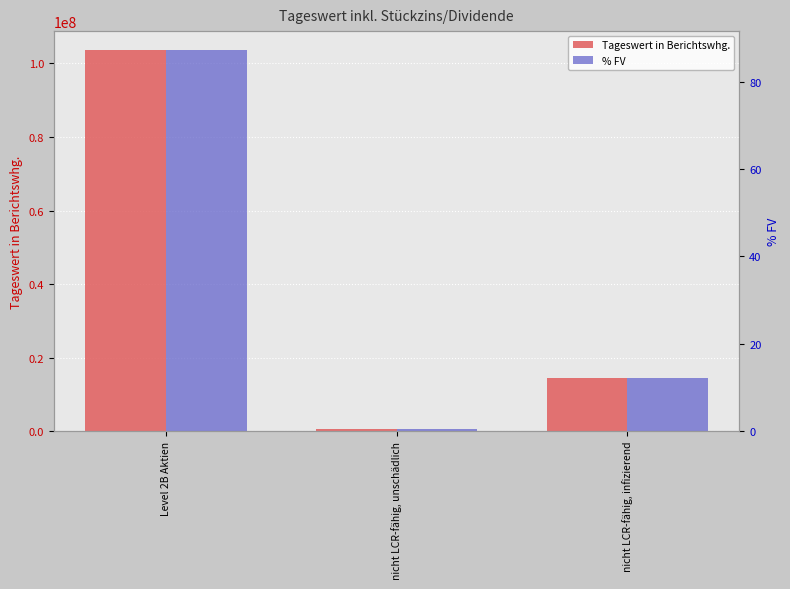

How many bars are there in each group?

2